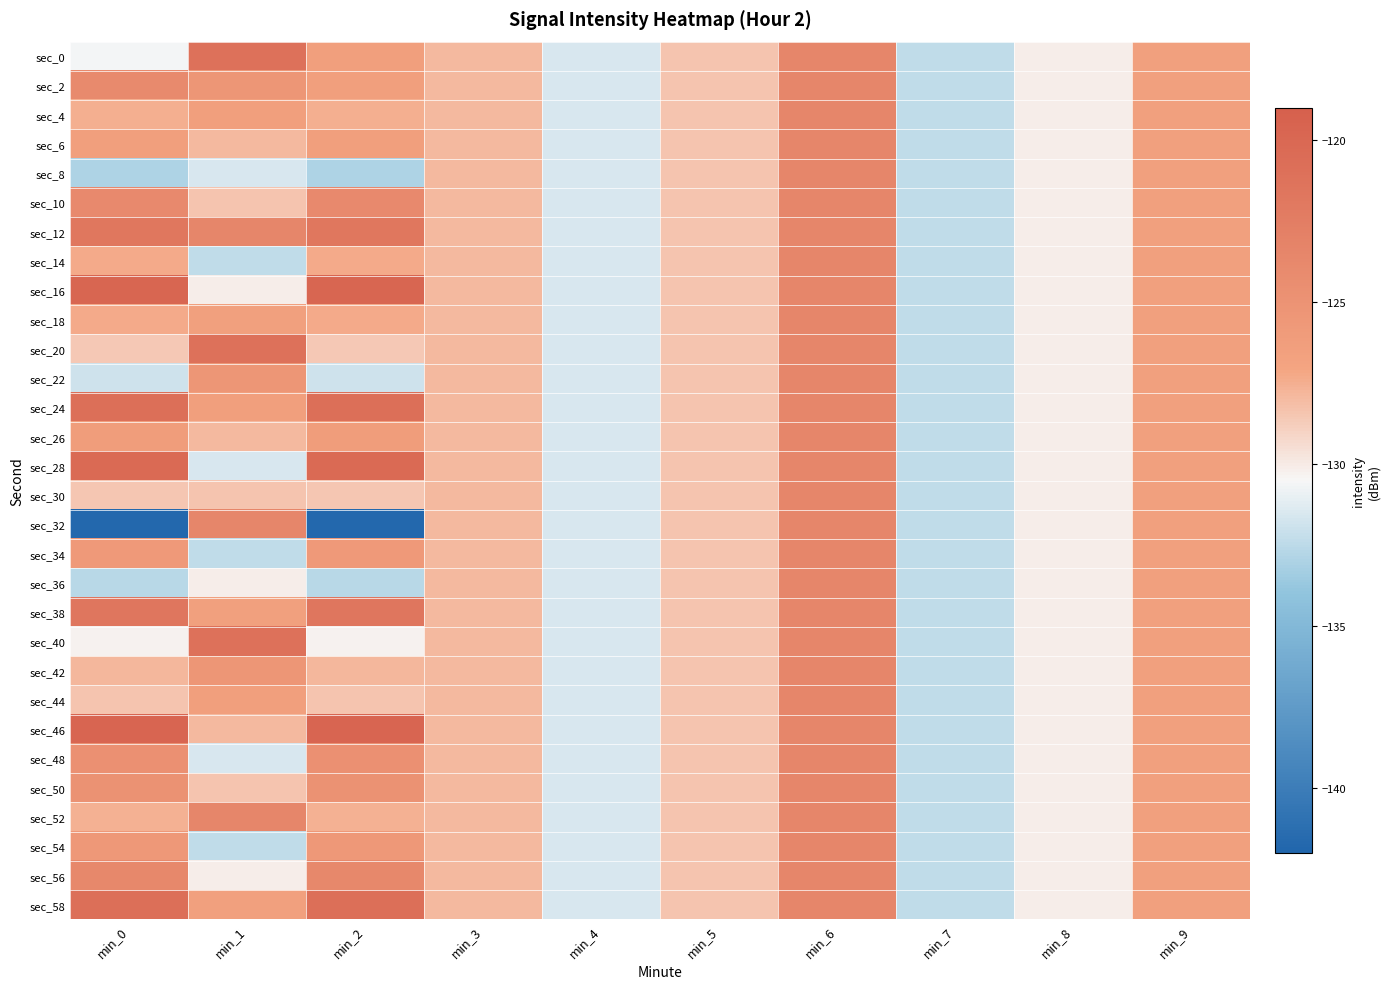

Reading left to right, transcribe all the data shown in this chart.

sec_0: min_0=-130.6	min_1=-121.1	min_2=-126.4	min_3=-128.0	min_4=-131.5	min_5=-128.4	min_6=-123.5	min_7=-132.3	min_8=-130.1	min_9=-126.5
sec_2: min_0=-124.0	min_1=-125.3	min_2=-126.4	min_3=-128.0	min_4=-131.5	min_5=-128.4	min_6=-123.5	min_7=-132.3	min_8=-130.1	min_9=-126.5
sec_4: min_0=-127.5	min_1=-126.4	min_2=-127.5	min_3=-128.0	min_4=-131.5	min_5=-128.4	min_6=-123.5	min_7=-132.3	min_8=-130.1	min_9=-126.5
sec_6: min_0=-126.4	min_1=-128.0	min_2=-126.4	min_3=-128.0	min_4=-131.5	min_5=-128.4	min_6=-123.5	min_7=-132.3	min_8=-130.1	min_9=-126.5
sec_8: min_0=-133.0	min_1=-131.5	min_2=-133.0	min_3=-128.0	min_4=-131.5	min_5=-128.4	min_6=-123.5	min_7=-132.3	min_8=-130.1	min_9=-126.5
sec_10: min_0=-123.9	min_1=-128.4	min_2=-123.9	min_3=-128.0	min_4=-131.5	min_5=-128.4	min_6=-123.5	min_7=-132.3	min_8=-130.1	min_9=-126.5
sec_12: min_0=-121.8	min_1=-123.5	min_2=-121.8	min_3=-128.0	min_4=-131.5	min_5=-128.4	min_6=-123.5	min_7=-132.3	min_8=-130.1	min_9=-126.5
sec_14: min_0=-127.3	min_1=-132.3	min_2=-127.3	min_3=-128.0	min_4=-131.5	min_5=-128.4	min_6=-123.5	min_7=-132.3	min_8=-130.1	min_9=-126.5
sec_16: min_0=-119.8	min_1=-130.1	min_2=-119.8	min_3=-128.0	min_4=-131.5	min_5=-128.4	min_6=-123.5	min_7=-132.3	min_8=-130.1	min_9=-126.5
sec_18: min_0=-127.3	min_1=-126.5	min_2=-127.3	min_3=-128.0	min_4=-131.5	min_5=-128.4	min_6=-123.5	min_7=-132.3	min_8=-130.1	min_9=-126.5
sec_20: min_0=-128.6	min_1=-121.1	min_2=-128.6	min_3=-128.0	min_4=-131.5	min_5=-128.4	min_6=-123.5	min_7=-132.3	min_8=-130.1	min_9=-126.5
sec_22: min_0=-131.9	min_1=-125.3	min_2=-131.9	min_3=-128.0	min_4=-131.5	min_5=-128.4	min_6=-123.5	min_7=-132.3	min_8=-130.1	min_9=-126.5
sec_24: min_0=-120.9	min_1=-126.4	min_2=-120.9	min_3=-128.0	min_4=-131.5	min_5=-128.4	min_6=-123.5	min_7=-132.3	min_8=-130.1	min_9=-126.5
sec_26: min_0=-126.1	min_1=-128.0	min_2=-126.1	min_3=-128.0	min_4=-131.5	min_5=-128.4	min_6=-123.5	min_7=-132.3	min_8=-130.1	min_9=-126.5
sec_28: min_0=-120.2	min_1=-131.5	min_2=-120.2	min_3=-128.0	min_4=-131.5	min_5=-128.4	min_6=-123.5	min_7=-132.3	min_8=-130.1	min_9=-126.5
sec_30: min_0=-128.4	min_1=-128.4	min_2=-128.4	min_3=-128.0	min_4=-131.5	min_5=-128.4	min_6=-123.5	min_7=-132.3	min_8=-130.1	min_9=-126.5
sec_32: min_0=-141.8	min_1=-123.5	min_2=-141.8	min_3=-128.0	min_4=-131.5	min_5=-128.4	min_6=-123.5	min_7=-132.3	min_8=-130.1	min_9=-126.5
sec_34: min_0=-125.8	min_1=-132.3	min_2=-125.8	min_3=-128.0	min_4=-131.5	min_5=-128.4	min_6=-123.5	min_7=-132.3	min_8=-130.1	min_9=-126.5
sec_36: min_0=-132.7	min_1=-130.1	min_2=-132.7	min_3=-128.0	min_4=-131.5	min_5=-128.4	min_6=-123.5	min_7=-132.3	min_8=-130.1	min_9=-126.5
sec_38: min_0=-121.7	min_1=-126.5	min_2=-121.7	min_3=-128.0	min_4=-131.5	min_5=-128.4	min_6=-123.5	min_7=-132.3	min_8=-130.1	min_9=-126.5
sec_40: min_0=-130.2	min_1=-121.1	min_2=-130.2	min_3=-128.0	min_4=-131.5	min_5=-128.4	min_6=-123.5	min_7=-132.3	min_8=-130.1	min_9=-126.5
sec_42: min_0=-127.9	min_1=-125.3	min_2=-127.9	min_3=-128.0	min_4=-131.5	min_5=-128.4	min_6=-123.5	min_7=-132.3	min_8=-130.1	min_9=-126.5
sec_44: min_0=-128.4	min_1=-126.4	min_2=-128.4	min_3=-128.0	min_4=-131.5	min_5=-128.4	min_6=-123.5	min_7=-132.3	min_8=-130.1	min_9=-126.5
sec_46: min_0=-119.7	min_1=-128.0	min_2=-119.7	min_3=-128.0	min_4=-131.5	min_5=-128.4	min_6=-123.5	min_7=-132.3	min_8=-130.1	min_9=-126.5
sec_48: min_0=-124.7	min_1=-131.5	min_2=-124.7	min_3=-128.0	min_4=-131.5	min_5=-128.4	min_6=-123.5	min_7=-132.3	min_8=-130.1	min_9=-126.5
sec_50: min_0=-124.9	min_1=-128.4	min_2=-124.9	min_3=-128.0	min_4=-131.5	min_5=-128.4	min_6=-123.5	min_7=-132.3	min_8=-130.1	min_9=-126.5
sec_52: min_0=-127.6	min_1=-123.5	min_2=-127.6	min_3=-128.0	min_4=-131.5	min_5=-128.4	min_6=-123.5	min_7=-132.3	min_8=-130.1	min_9=-126.5
sec_54: min_0=-125.6	min_1=-132.3	min_2=-125.6	min_3=-128.0	min_4=-131.5	min_5=-128.4	min_6=-123.5	min_7=-132.3	min_8=-130.1	min_9=-126.5
sec_56: min_0=-123.7	min_1=-130.1	min_2=-123.7	min_3=-128.0	min_4=-131.5	min_5=-128.4	min_6=-123.5	min_7=-132.3	min_8=-130.1	min_9=-126.5
sec_58: min_0=-120.8	min_1=-126.5	min_2=-120.8	min_3=-128.0	min_4=-131.5	min_5=-128.4	min_6=-123.5	min_7=-132.3	min_8=-130.1	min_9=-126.5